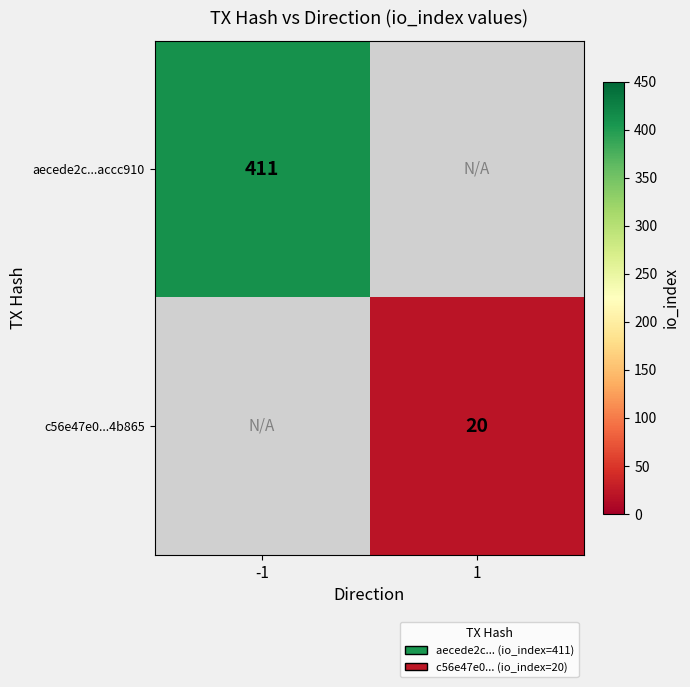

The value of c56e47e0...4b865 at 1 is 20. True or false?

True